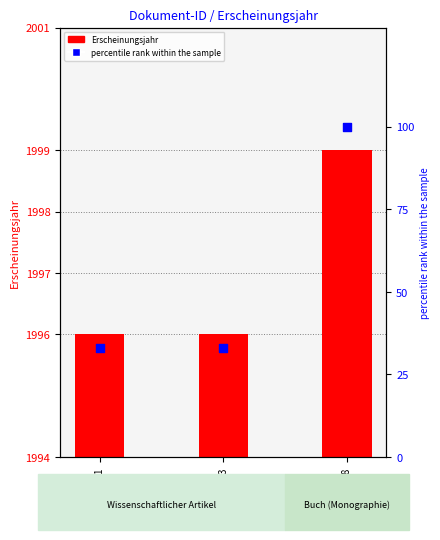

Is the value of Erscheinungsjahr (count) at OPUS4-26401 greater than the value of percentile rank within the sample at OPUS4-21948?

Yes